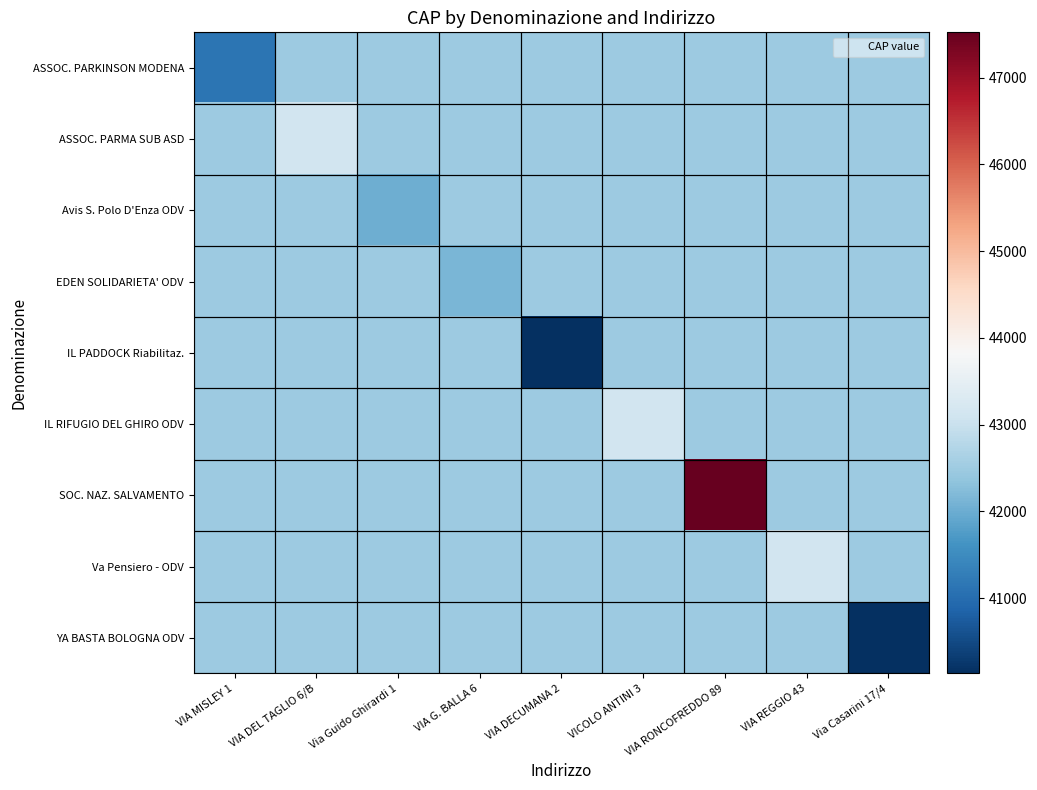

Which series has the widest spread of values?

SOC. NAZ. SALVAMENTO